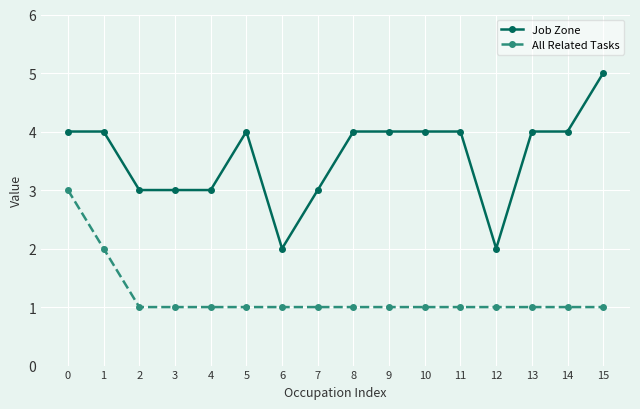

Between 12 and 13, which series saw the biggest shift?

Job Zone